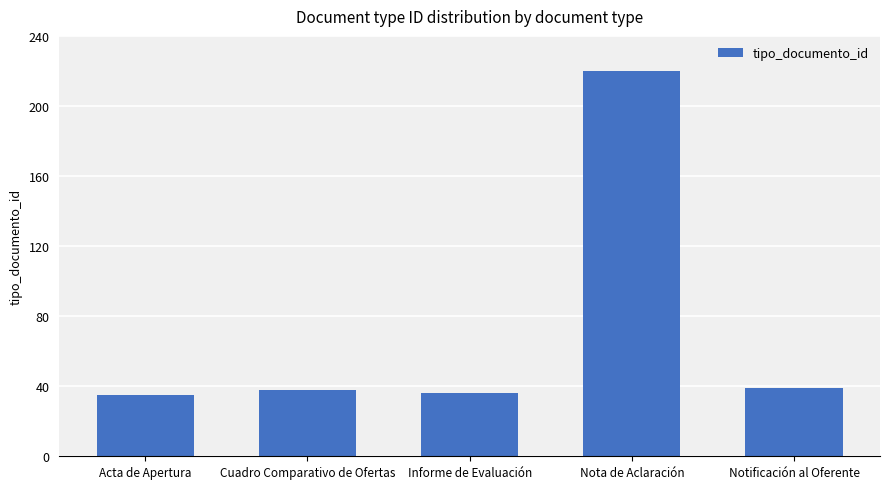

What position from the right is Acta de Apertura?

5